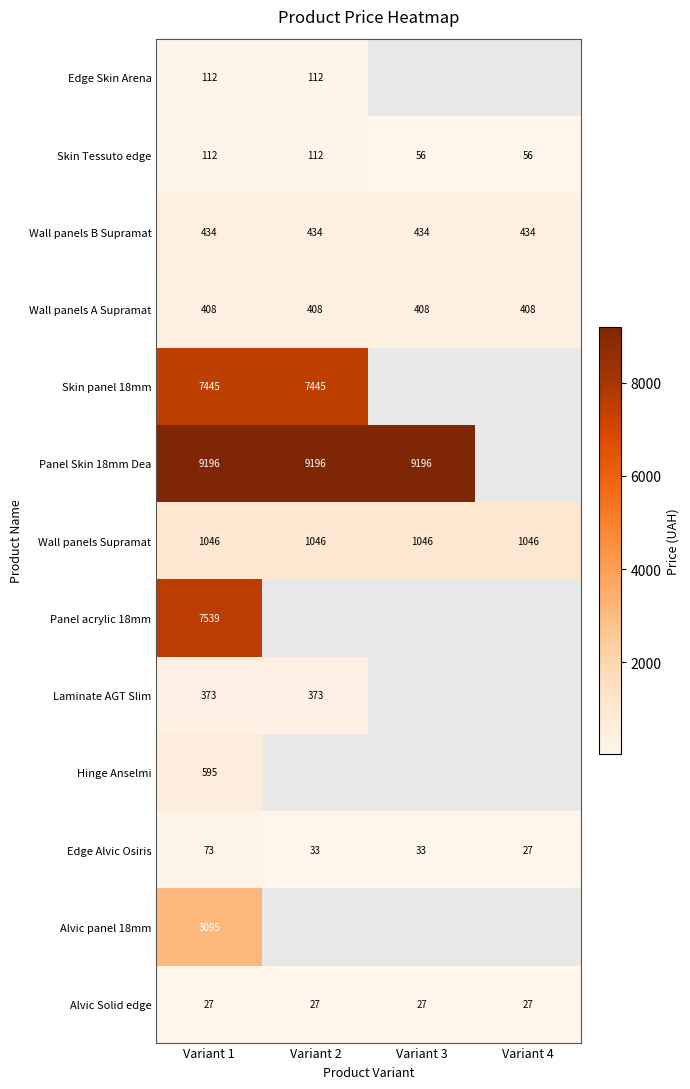

Read the Alvic Solid edge value at Variant 3.

27.0